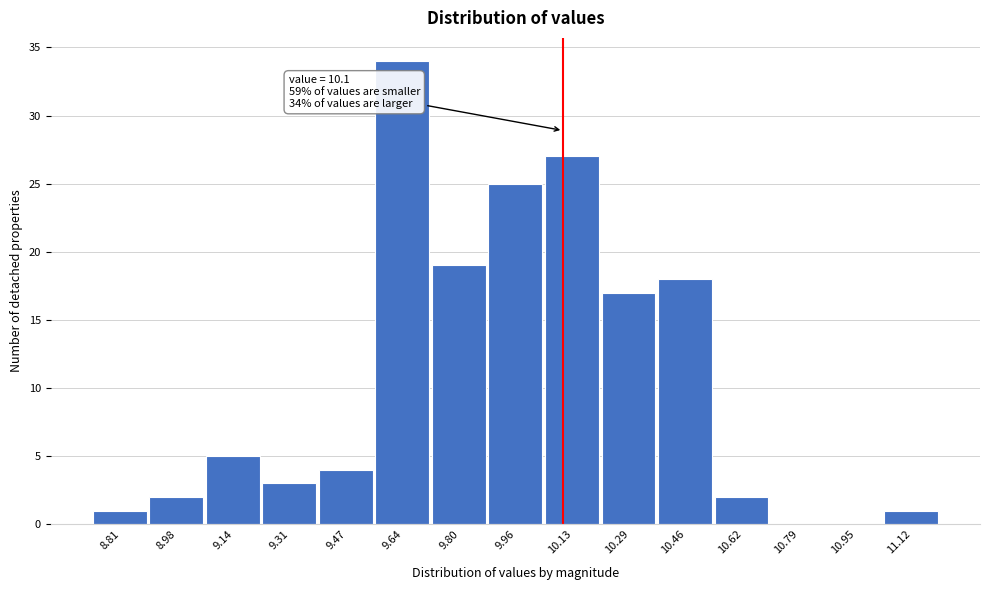

Which range on the x-axis has the tallest bar?

9.56 to 9.72